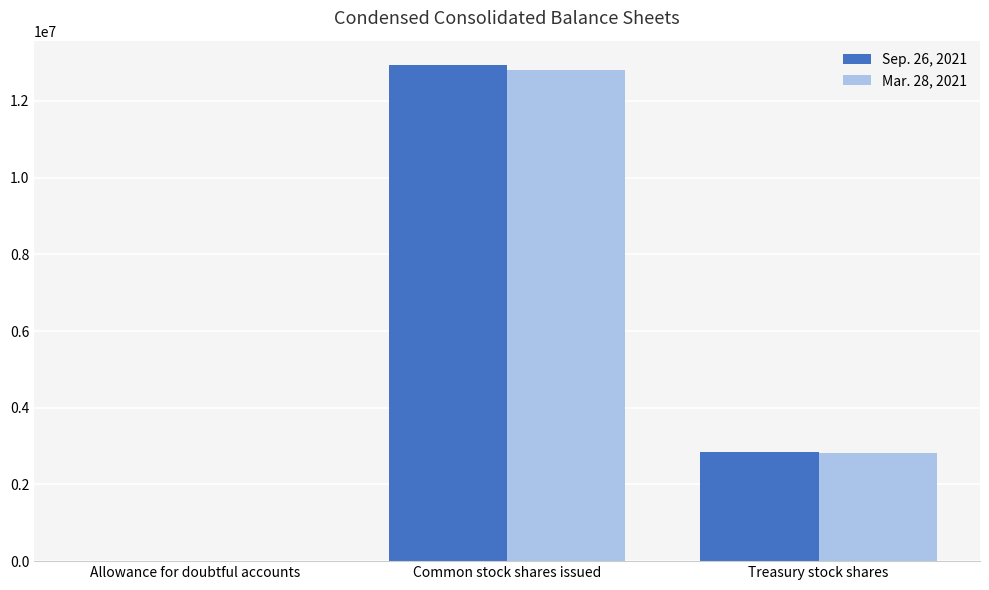

Does the chart contain stacked bars?

No